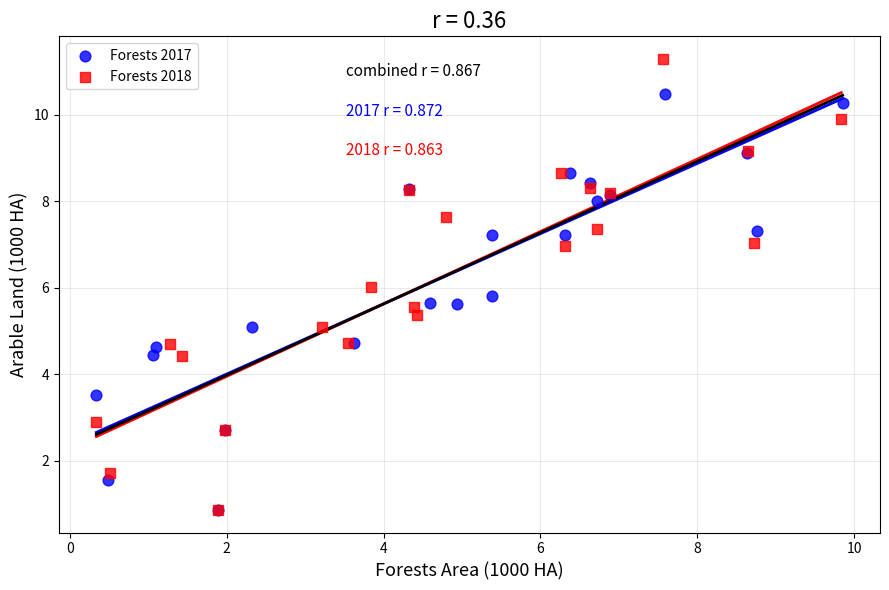

Which series reaches the maximum Y coordinate?

Forests 2018